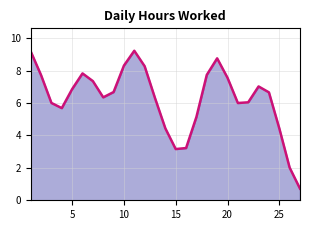

What is the maximum value shown in the chart?

9.2